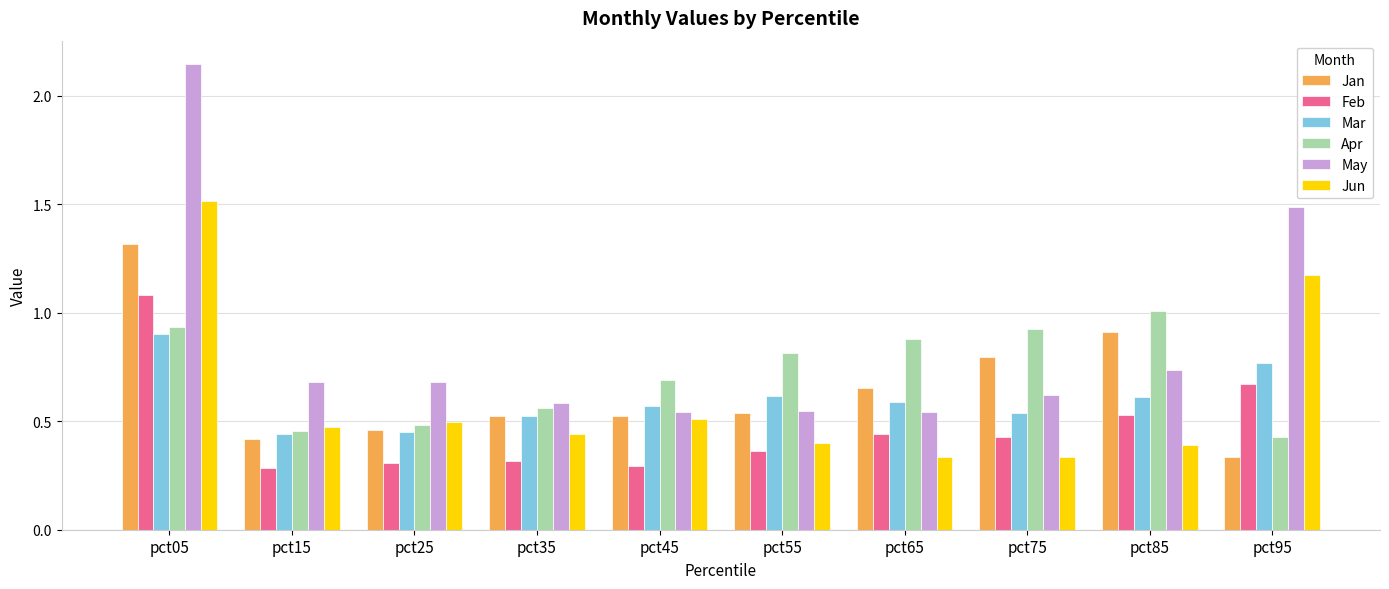

Which series has the largest range (max minus min)?

May